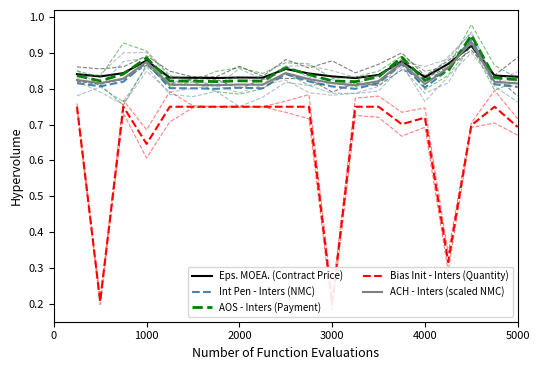

What is the difference between the maximum and minimum values in the Int Pen - Inters (NMC) series?

0.1